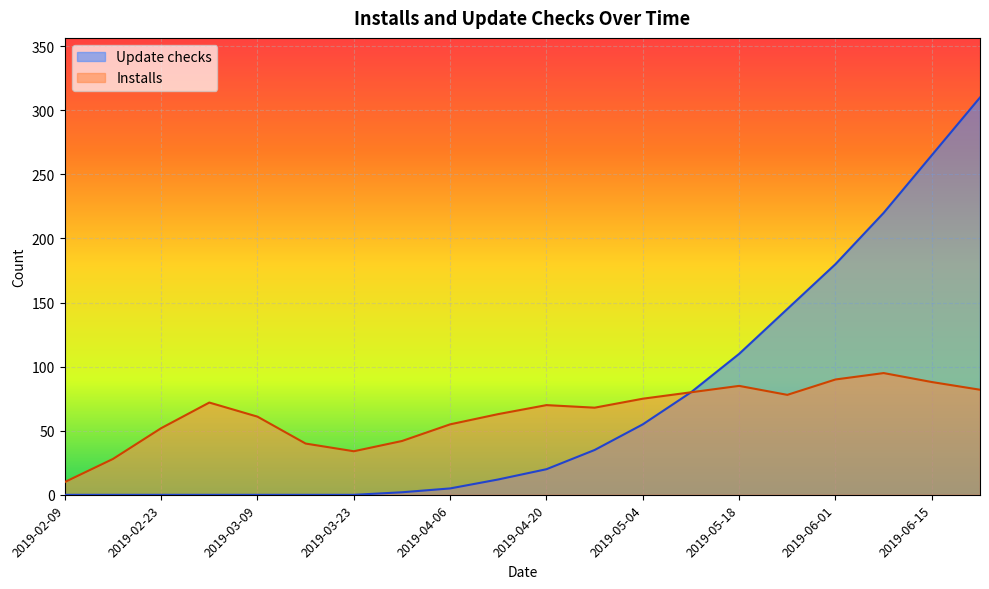

At which category does the chart reach its peak across all series?

2019-06-22